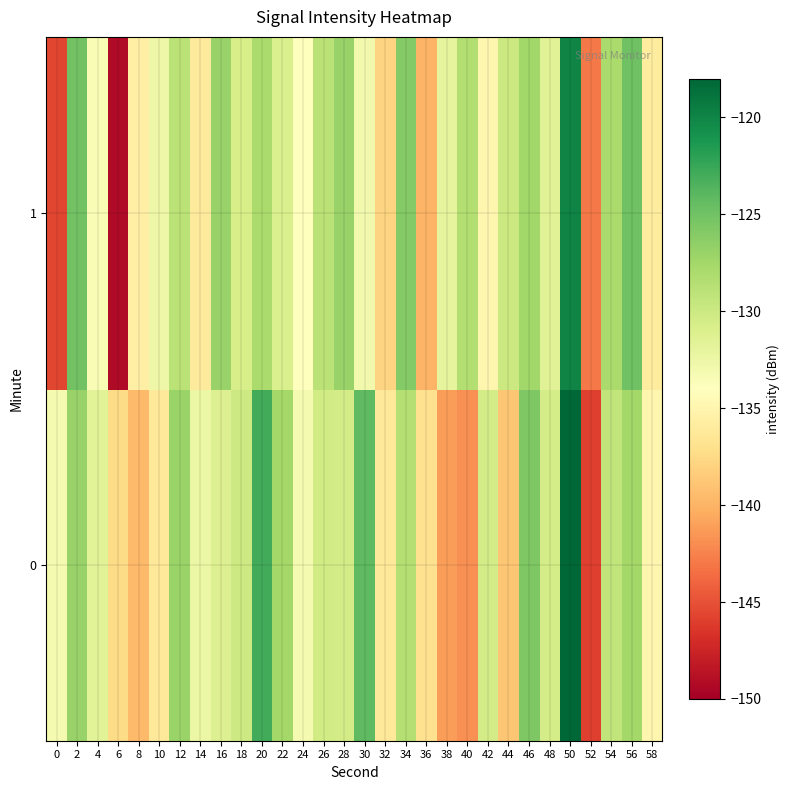

How many categories are shown in the chart?

30